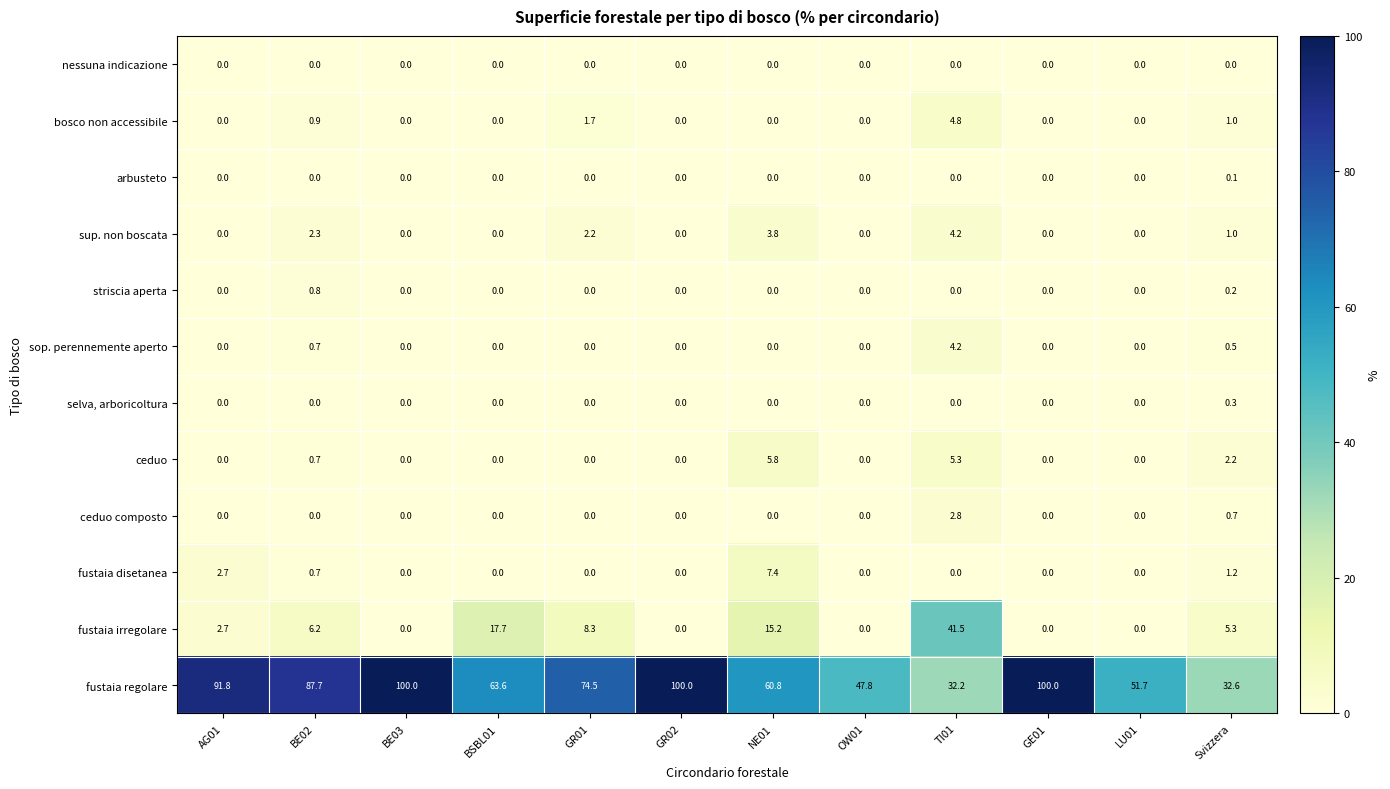

How many values in the fustaia irregolare series are below 5?

6